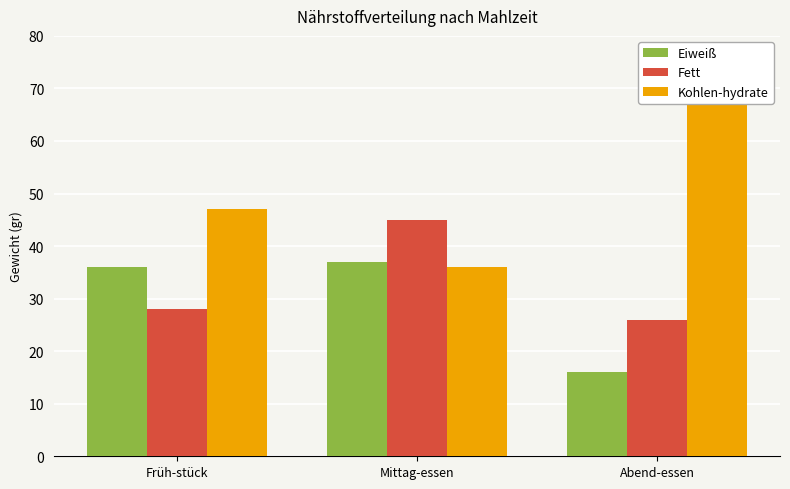

Reading right to left, transcribe all the data shown in this chart.

Eiweiß: 16	37	36
Fett: 26	45	28
Kohlen-hydrate: 68	36	47